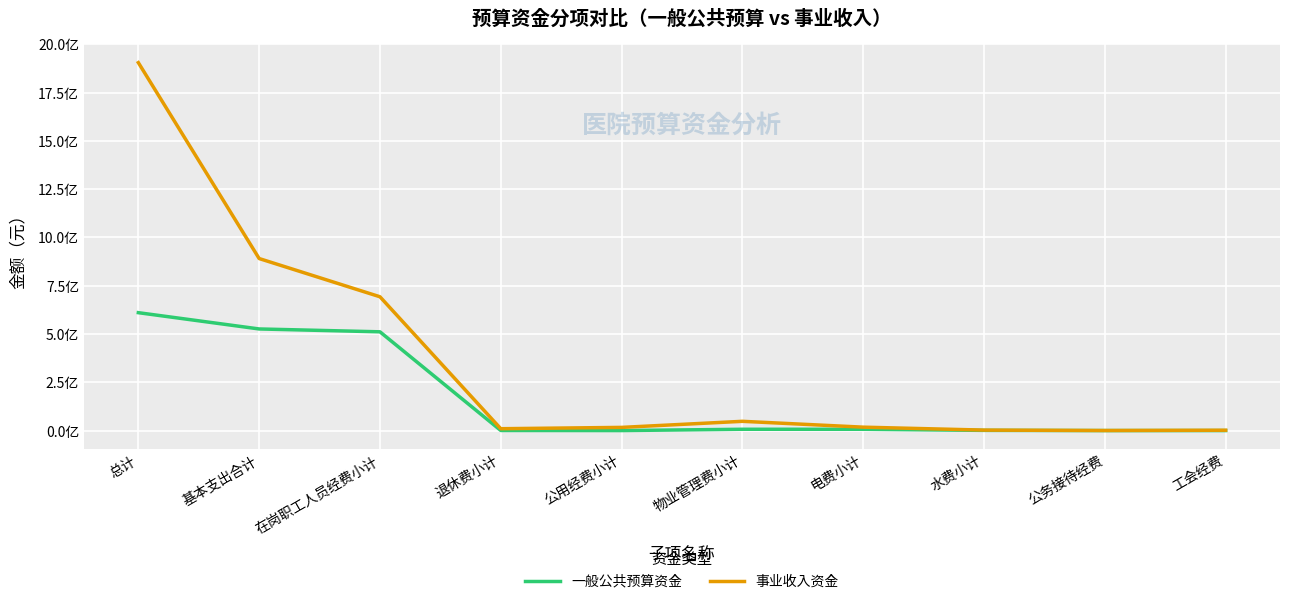

Is this an area chart (filled region under the line)?

No